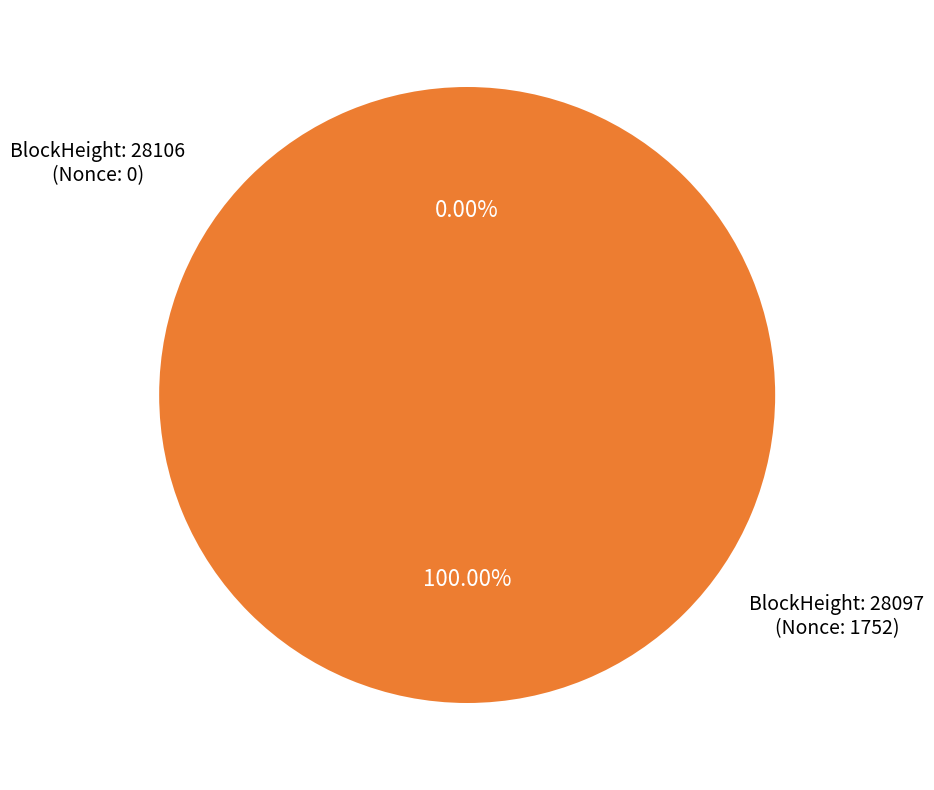

The 28106 slice represents 0% of the pie. True or false?

True